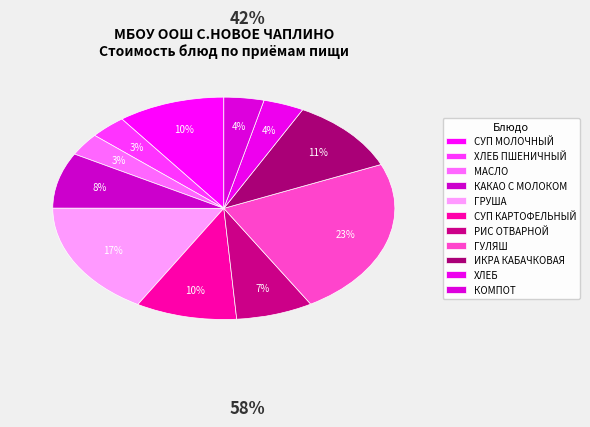

Does ГУЛЯШ represent more than half of the total?

No